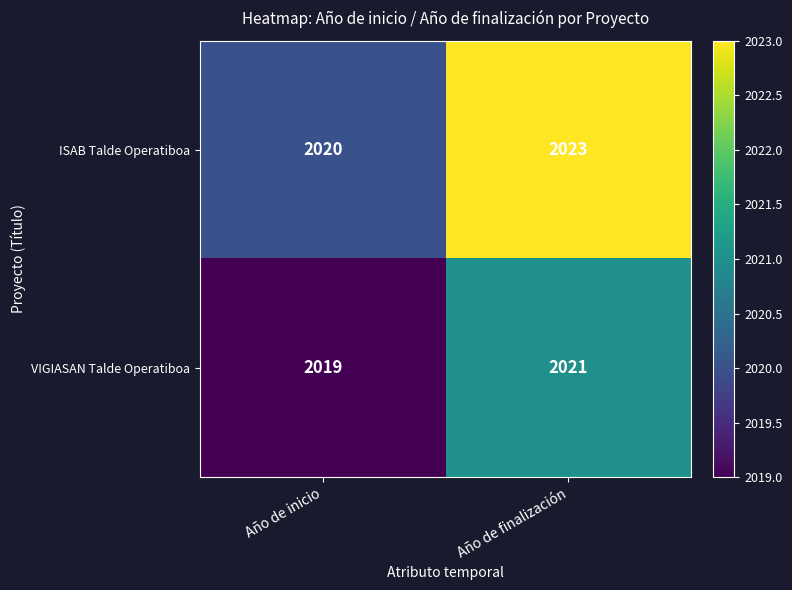

Rank the series by their maximum value, from highest to lowest.

ISAB Talde Operatiboa, VIGIASAN Talde Operatiboa